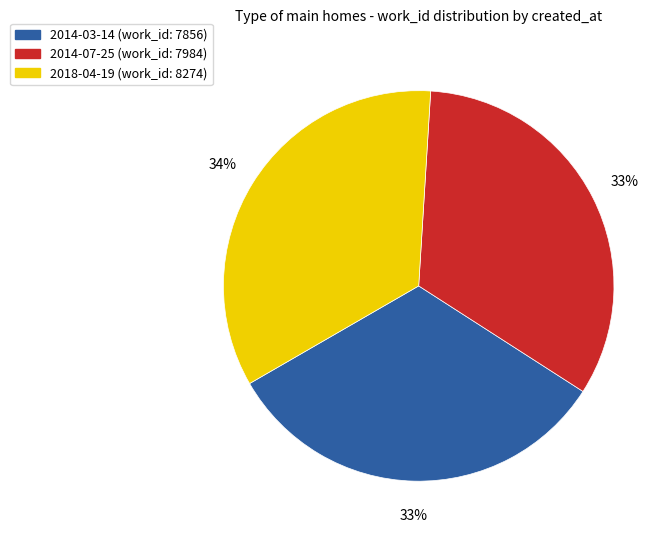

Which slice is the largest?

2018-04-19